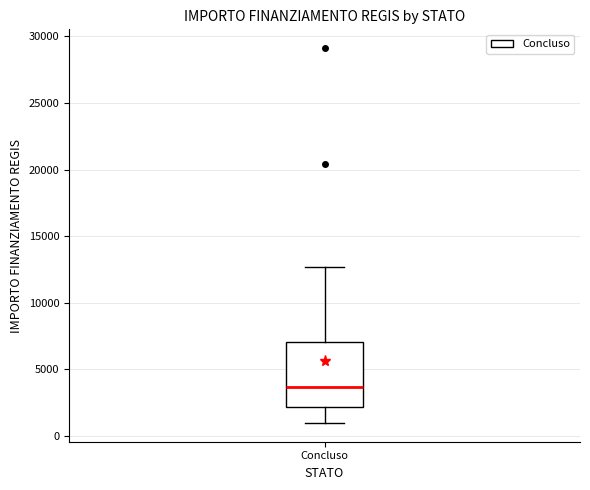

Read this box plot against the y-axis: the position of the median line, the range covered by the box, and the ends of both whiskers. The values are not printed on the chart, so give them approximately, as read against the axis.

median 3500, box 2000 to 7000, whiskers 1000 to 12500